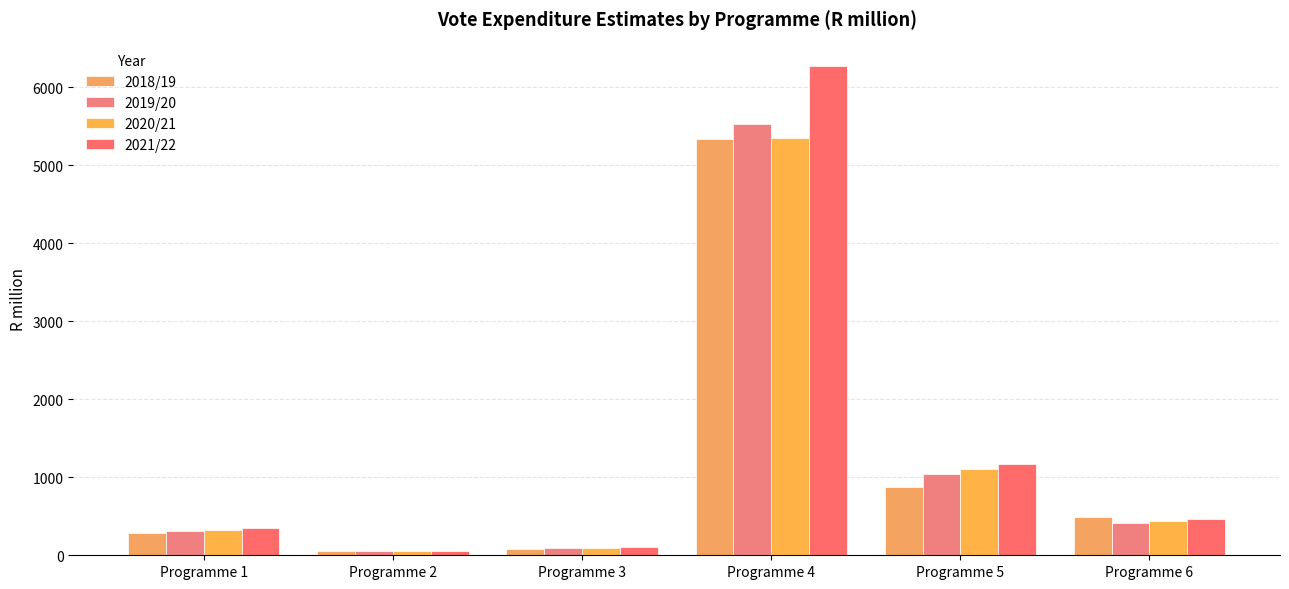

What are all the series names shown in the legend?

2018/19, 2019/20, 2020/21, 2021/22